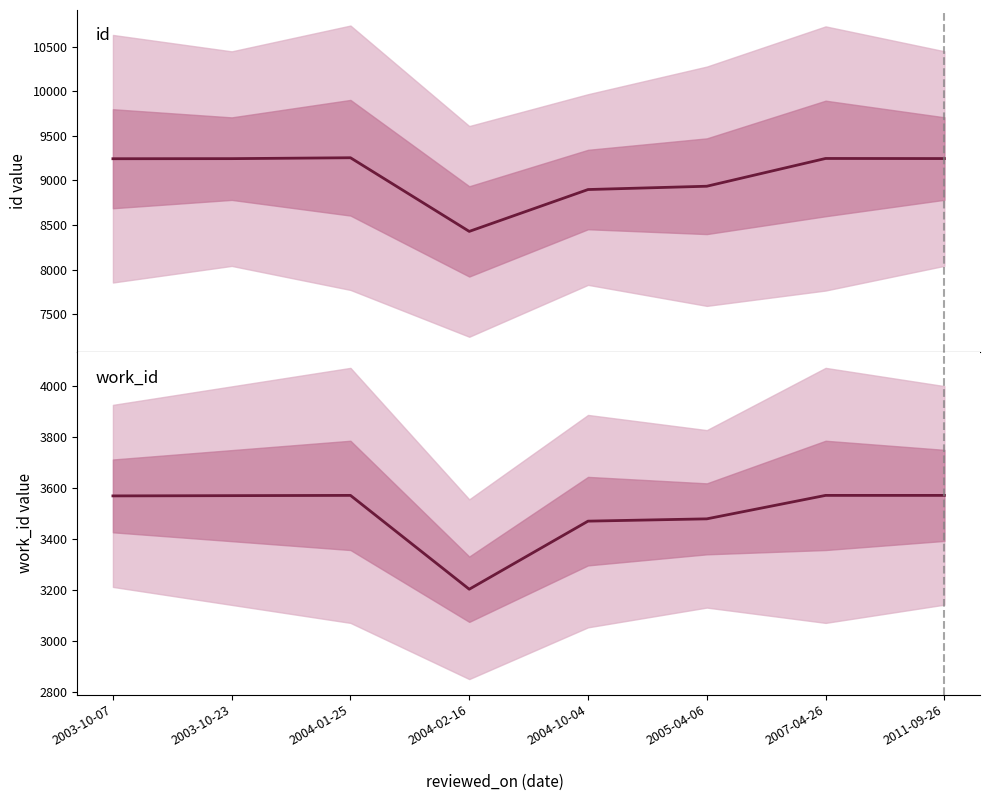

What are all the series names shown in the legend?

id, work_id